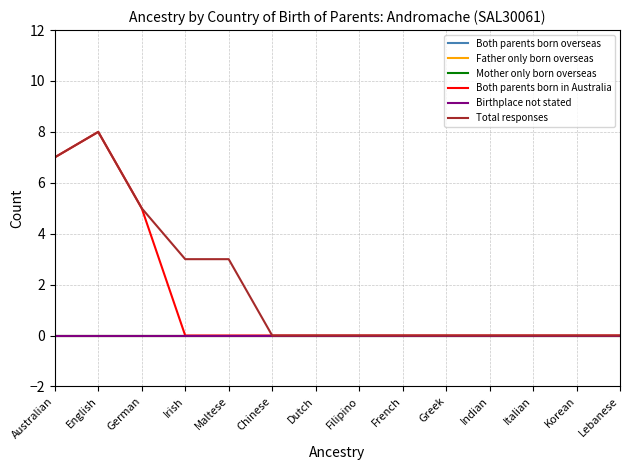

Does the chart display data point markers on the line(s)?

No